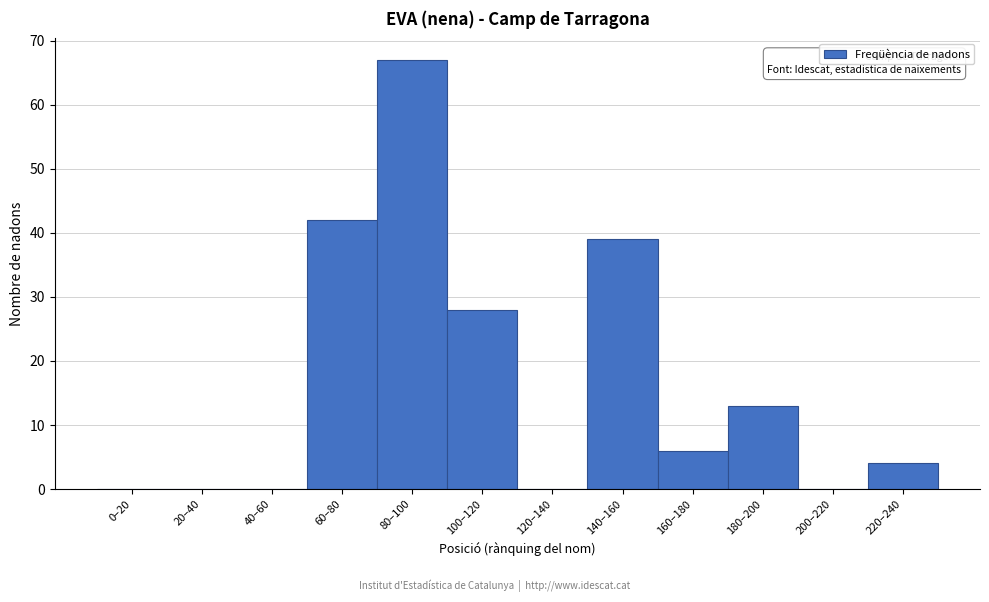

Reading left to right, transcribe all the data shown in this chart.

0–20=0	20–40=0	40–60=0	60–80=42	80–100=67	100–120=28	120–140=0	140–160=39	160–180=6	180–200=13	200–220=0	220–240=4